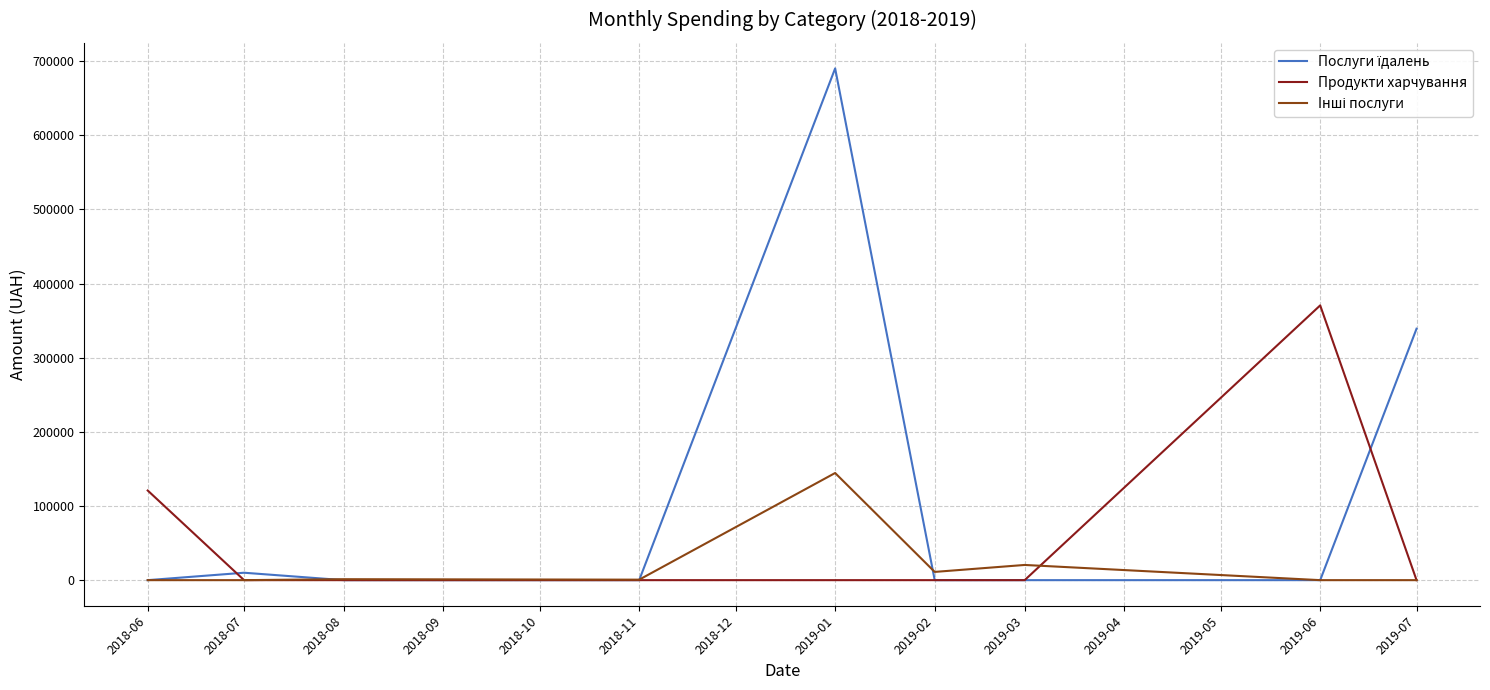

At which category is the sum across all series the highest?

2019-01